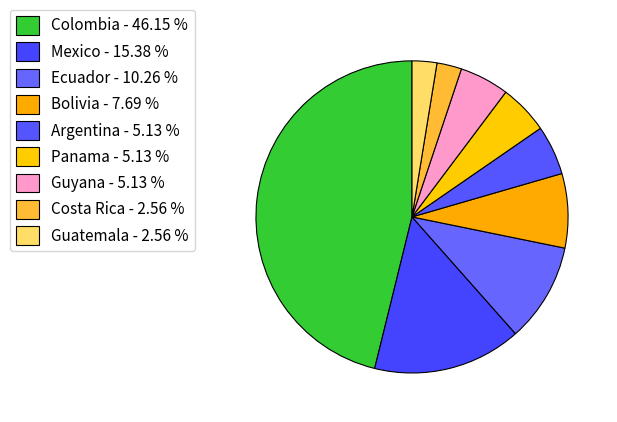

What percentage do Costa Rica and Panama together represent?

7.7%